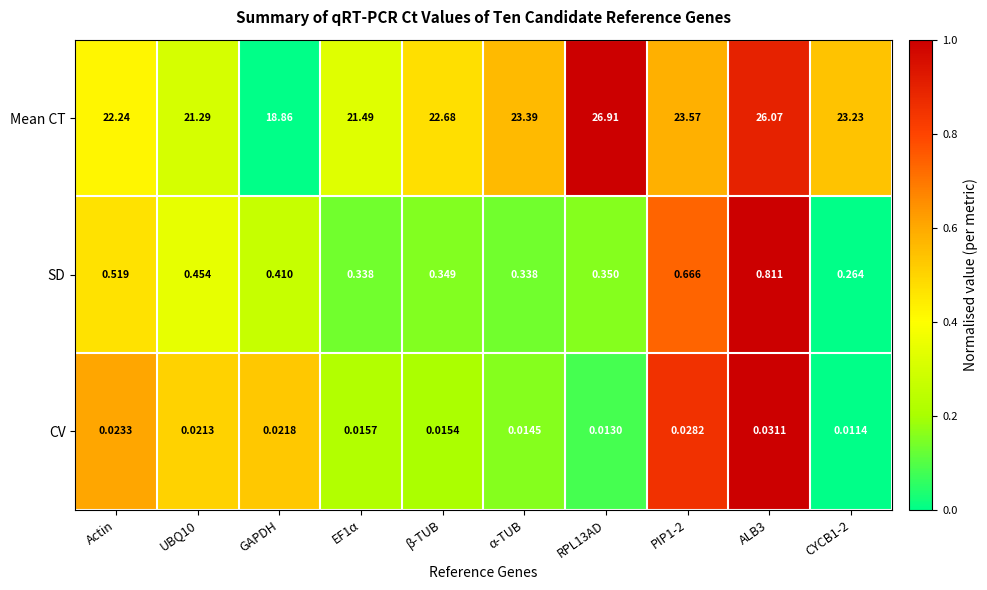

What is the total value across all series at PIP1-2?

24.3